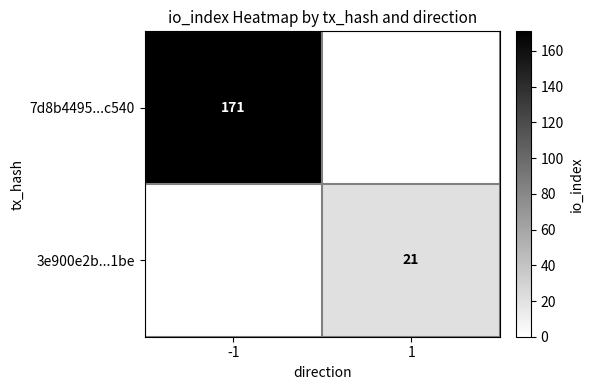

Is the value of 7d8b4495...c540 at -1 greater than the value of 3e900e2b...1be at 1?

Yes